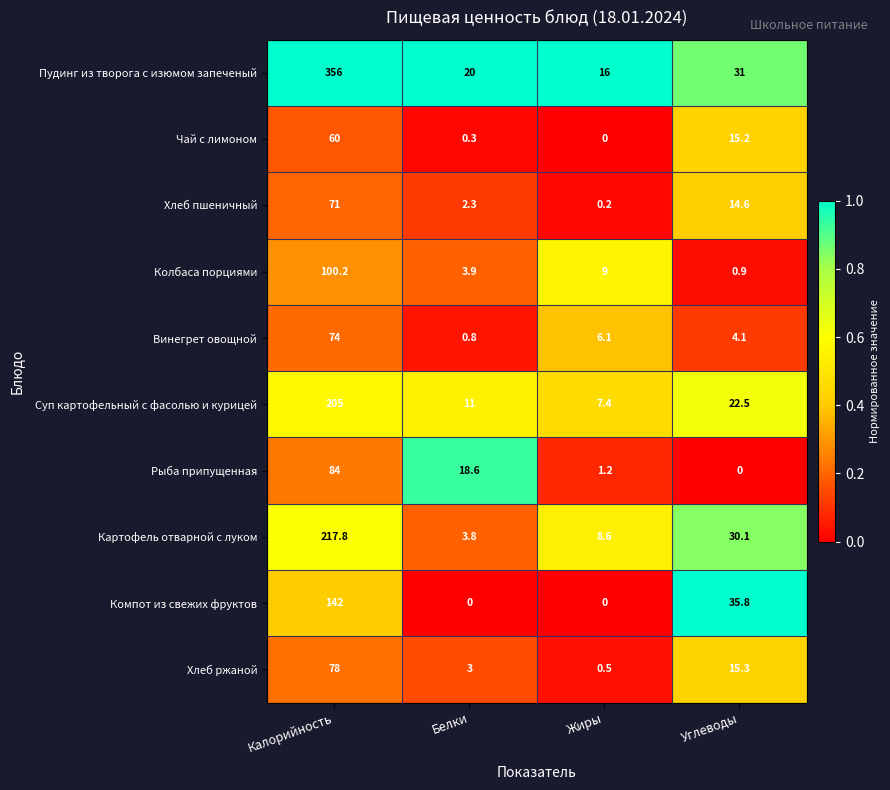

True or false: Колбаса порциями has a value of 43.4 at Калорийность.

False